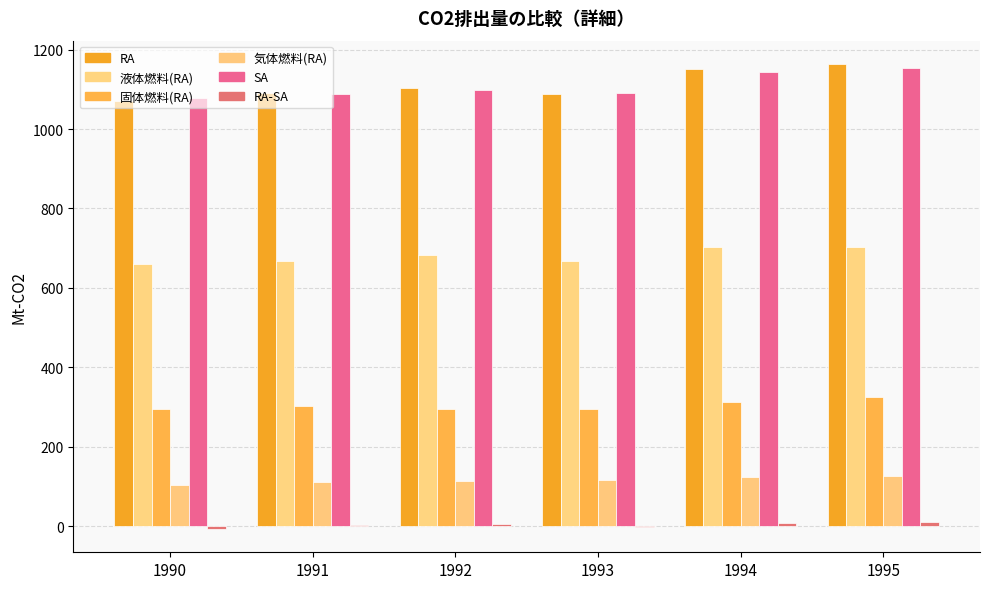

The SA series shows 1591.8 at 1993. True or false?

False